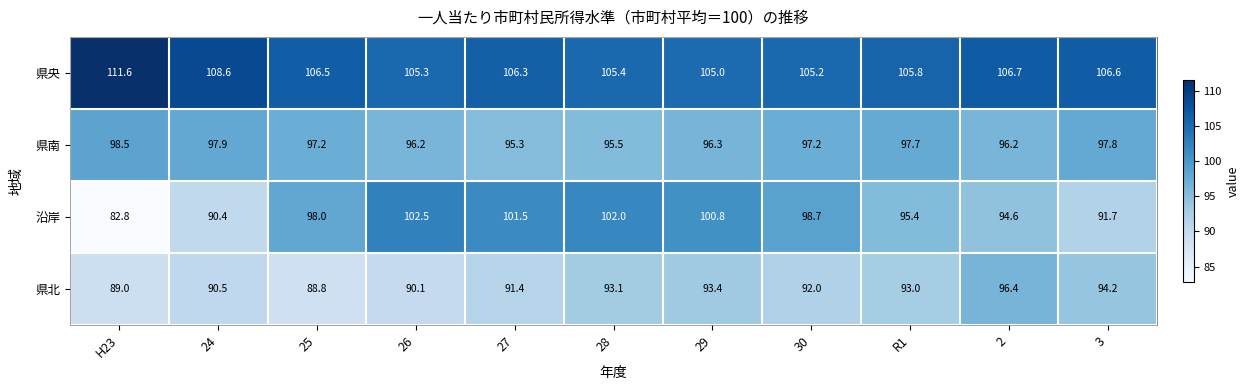

What is the average value of the 沿岸 series?

96.2